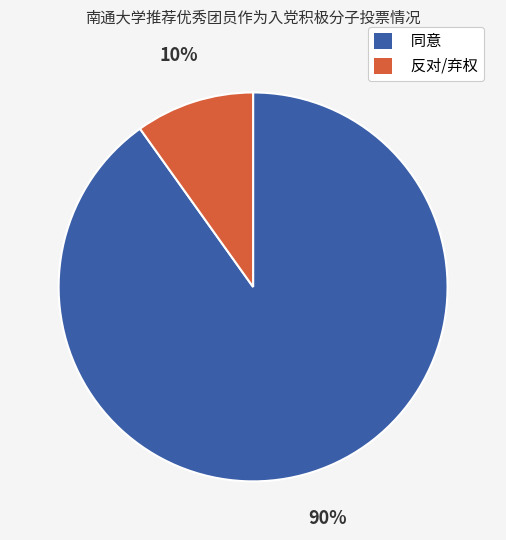

Is there a majority slice in this chart?

Yes